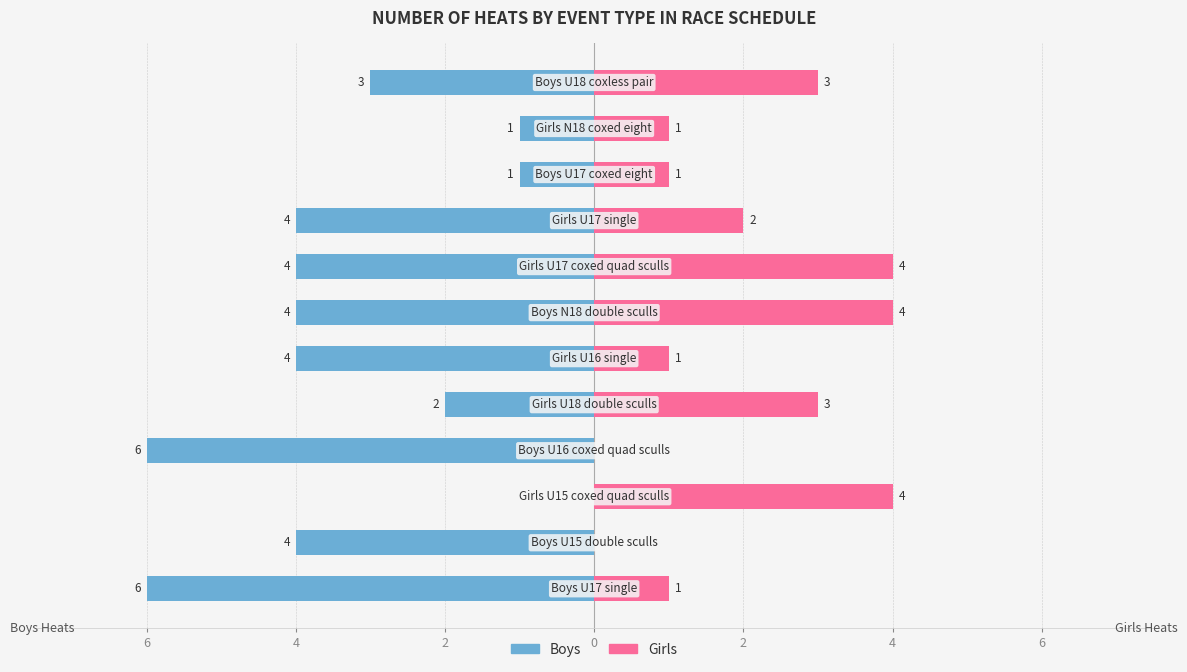

At 4, list the series in order from smallest to largest.

Boys, Girls